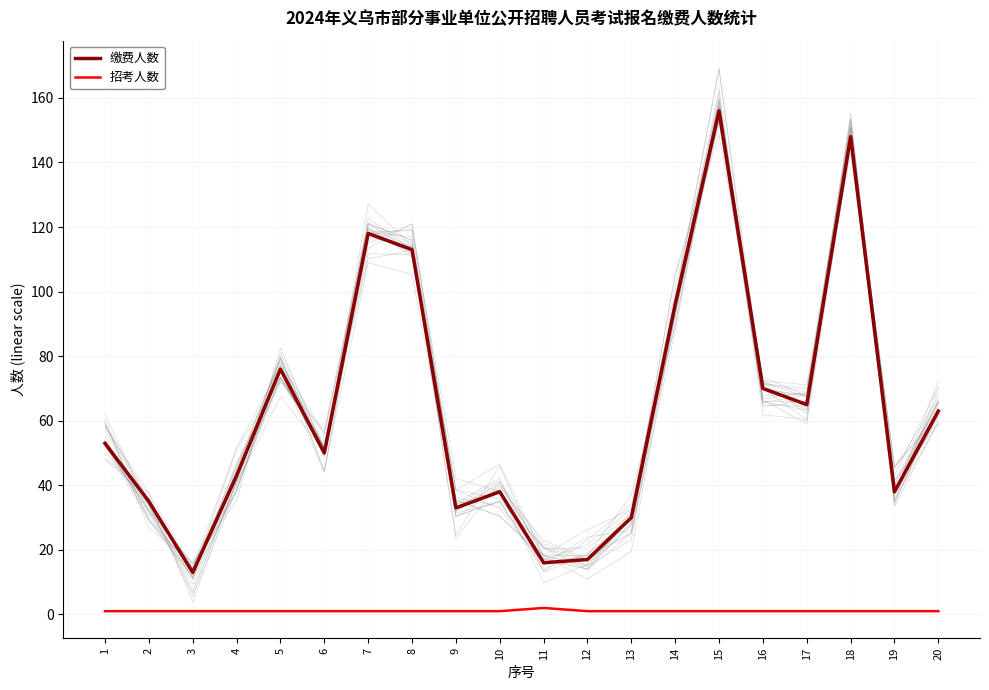

Where is 招考人数 nearest to the value 1?

1